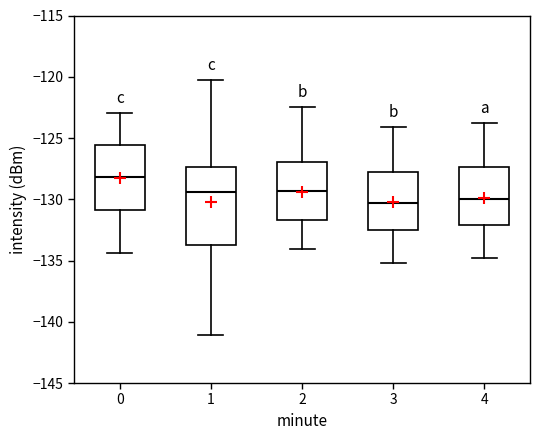

Where does the lower whisker of the box at x = 3 end on the y-axis? The values are not printed on the chart, so give them approximately, as read against the axis.

-135.0